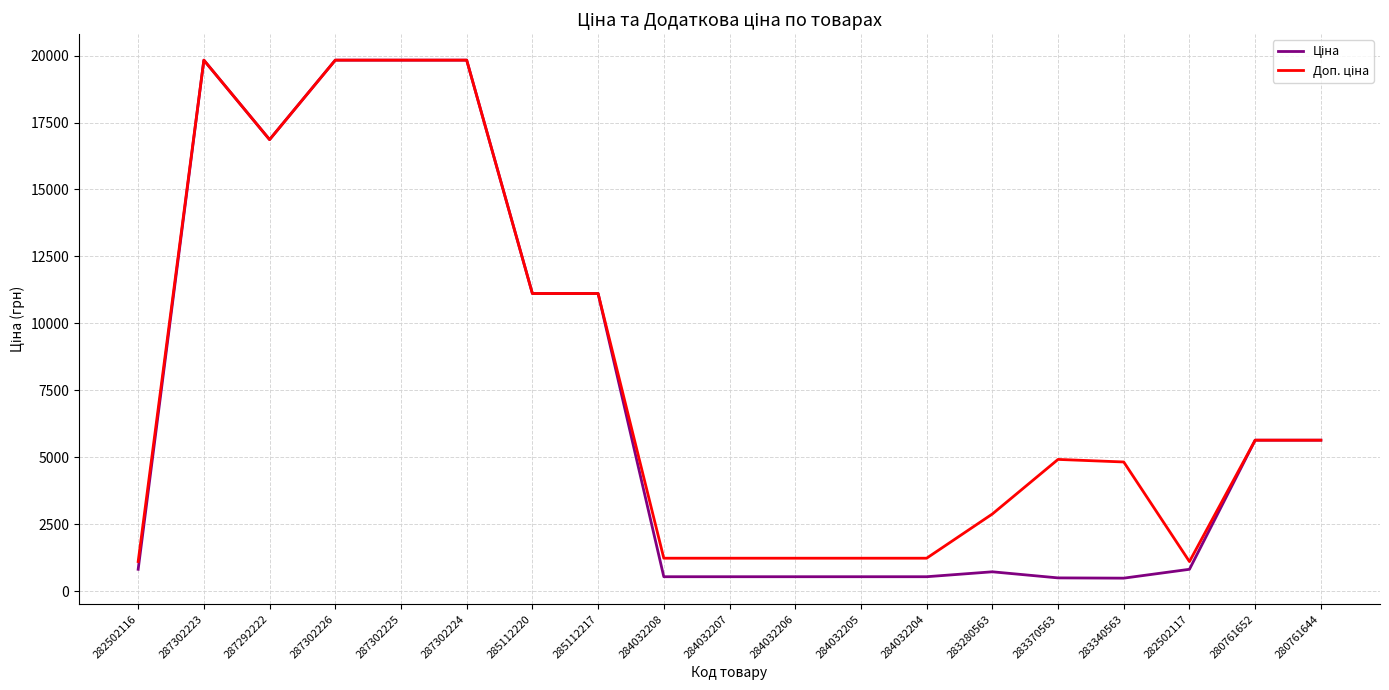

Count the number of data series in this chart.

2